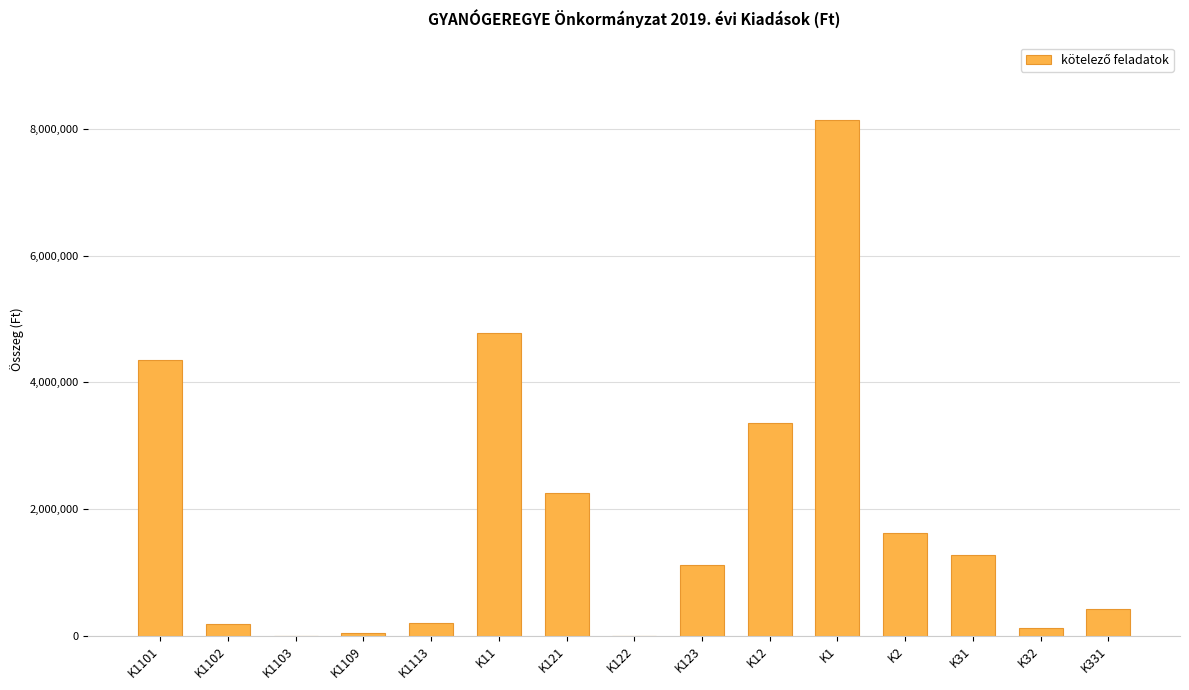

What is the maximum value shown in the chart?

8149000